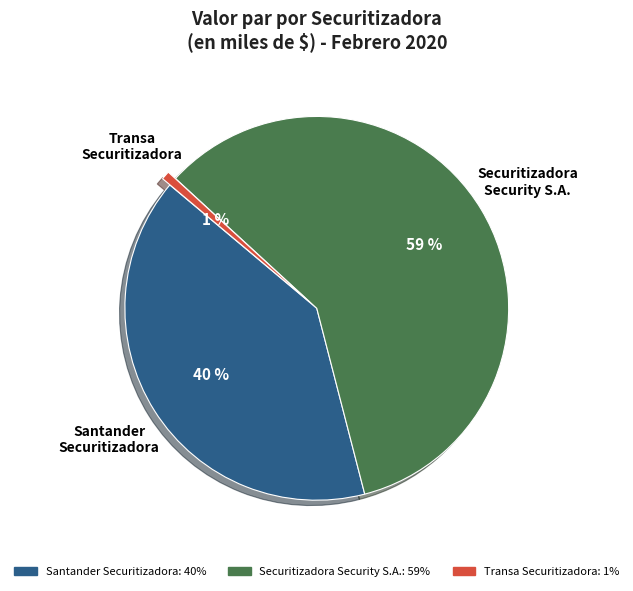

Do Transa Securitizadora and Securitizadora Security S.A. together represent more than half of the pie?

Yes